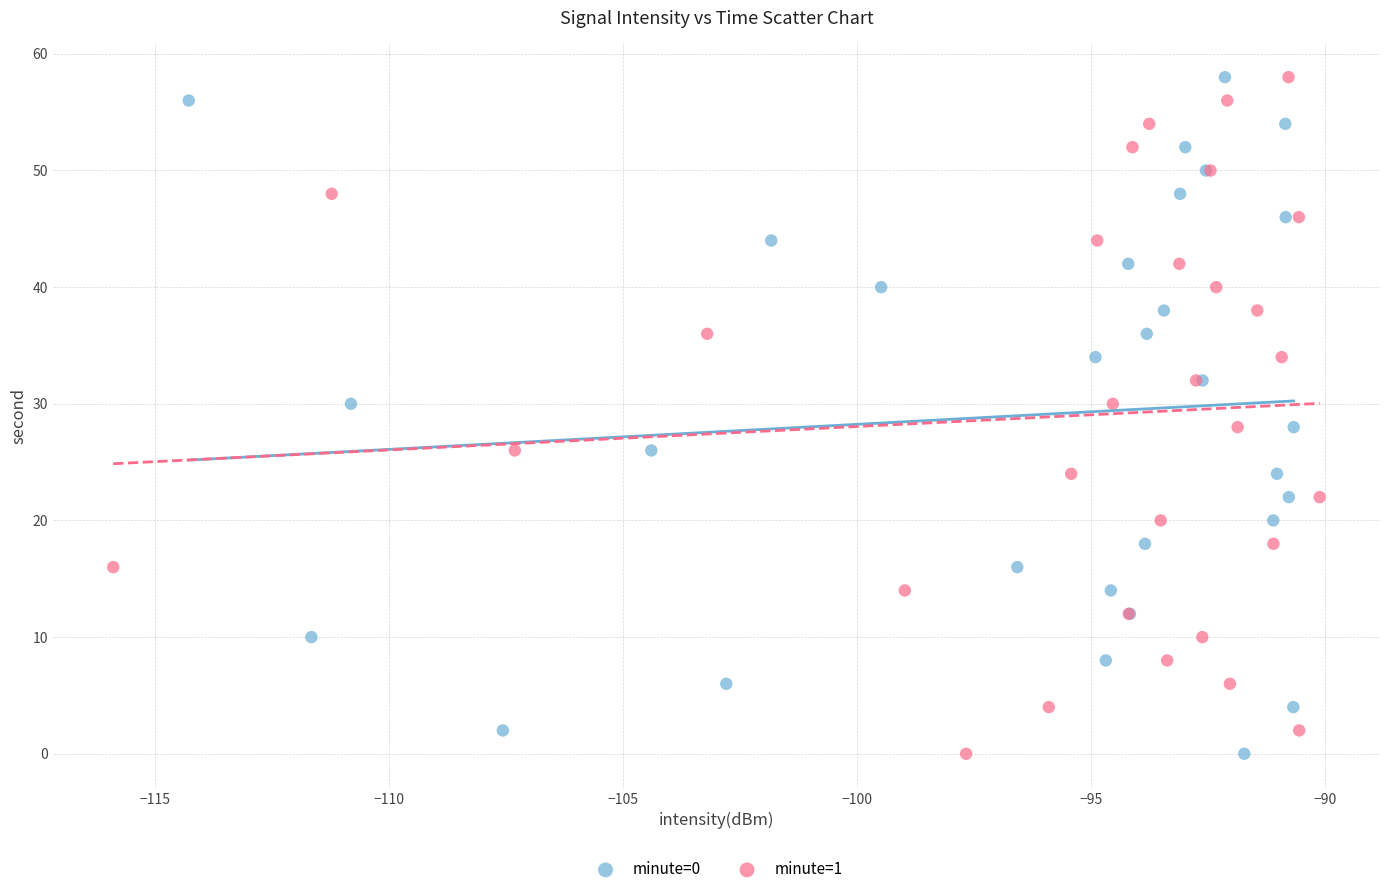

What are all the series names shown in the legend?

minute=0, minute=1